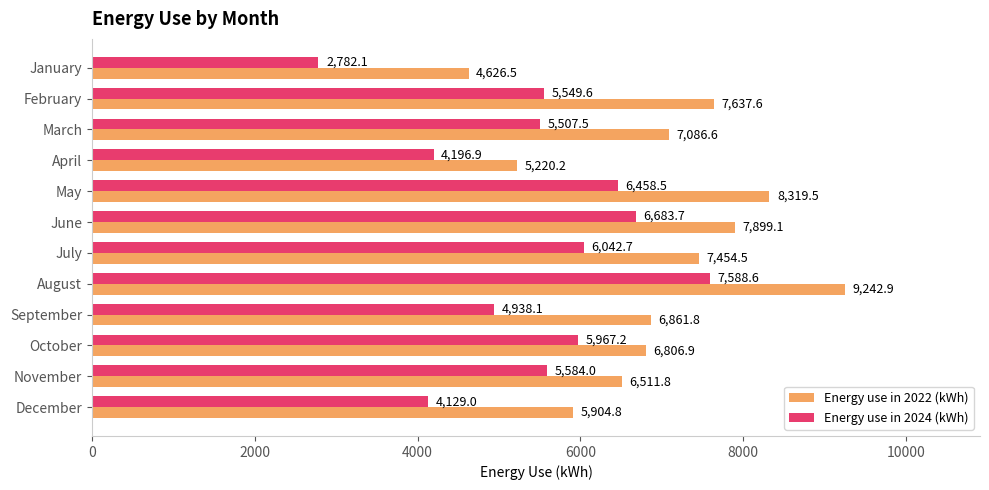

Which series changed the most between August and November?

Energy use in 2022 (kWh)